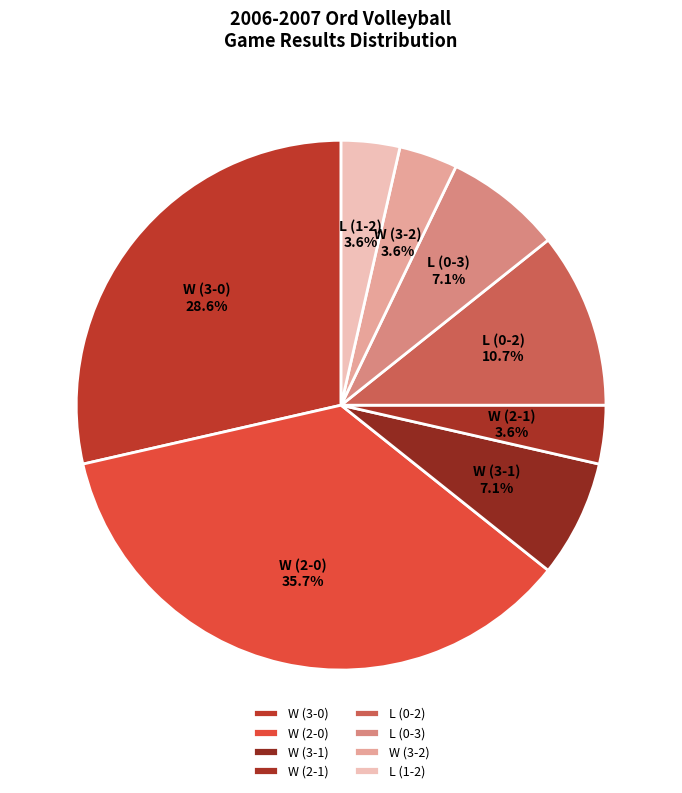

Between L (0-2) and W (2-1), which is larger?

L (0-2)